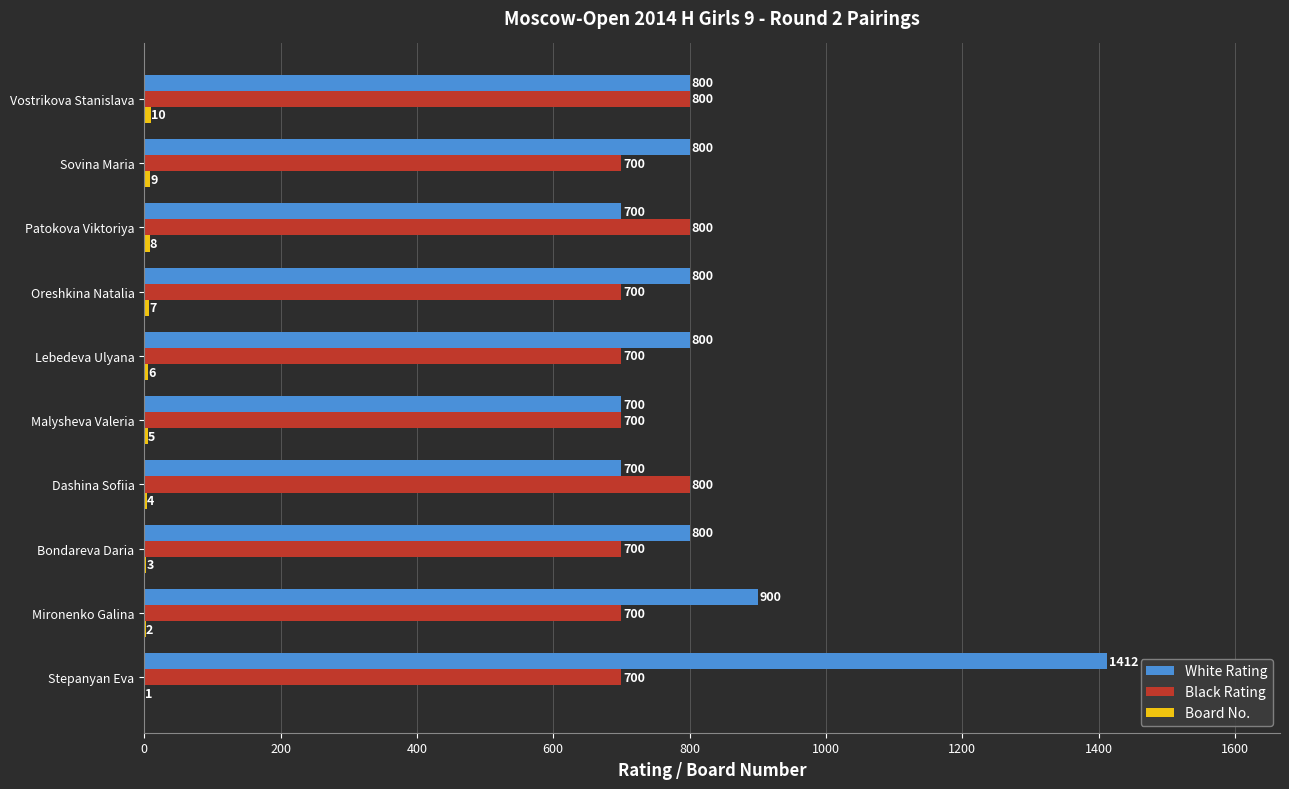

Count the number of categories in the chart.

10